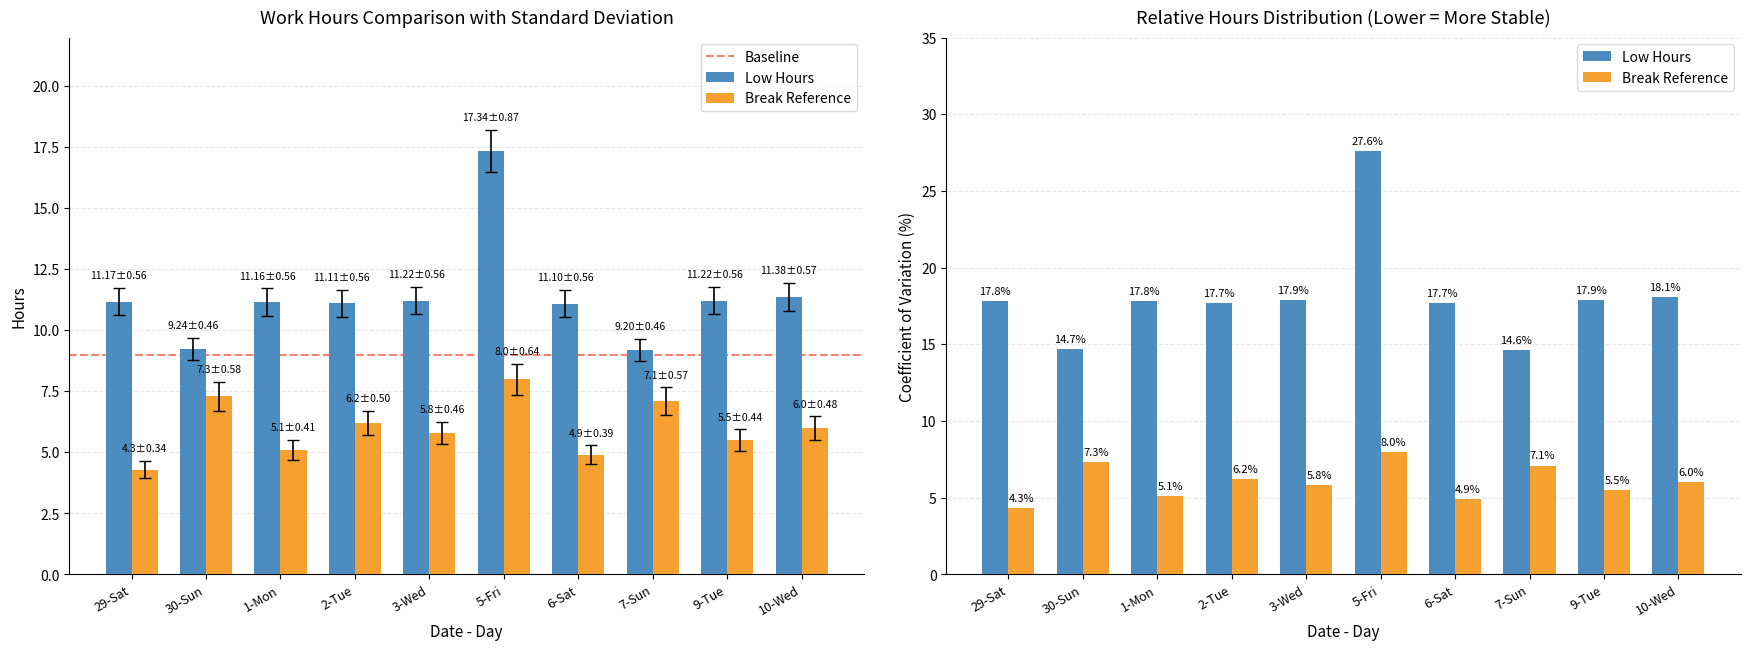

How many bars are there in each group?

2